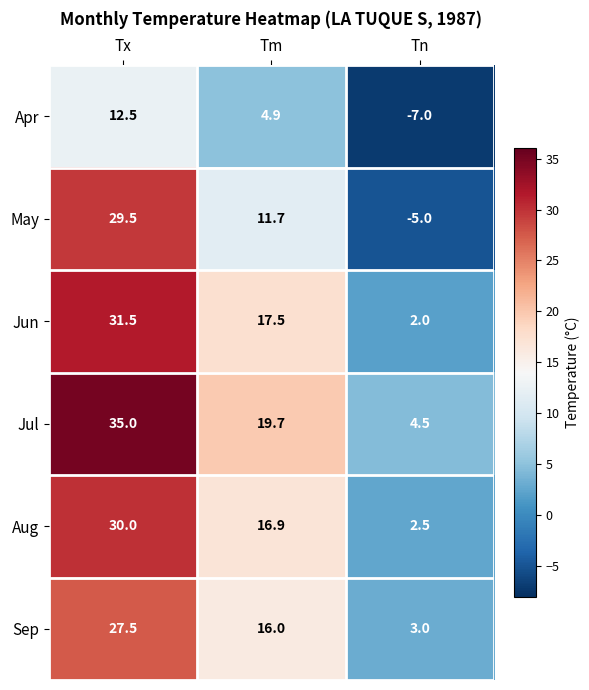

Where does the Jun series first go above 17?

Tx